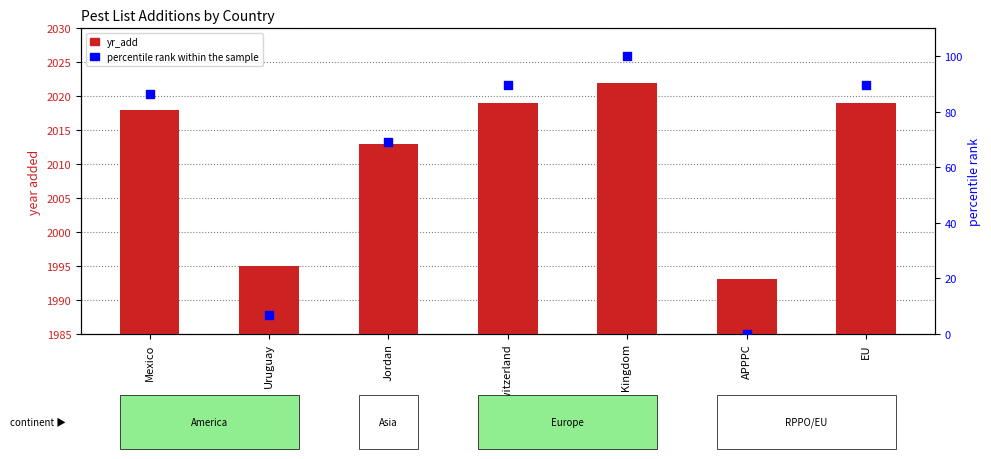

At how many categories does at least one series exceed 913?

7